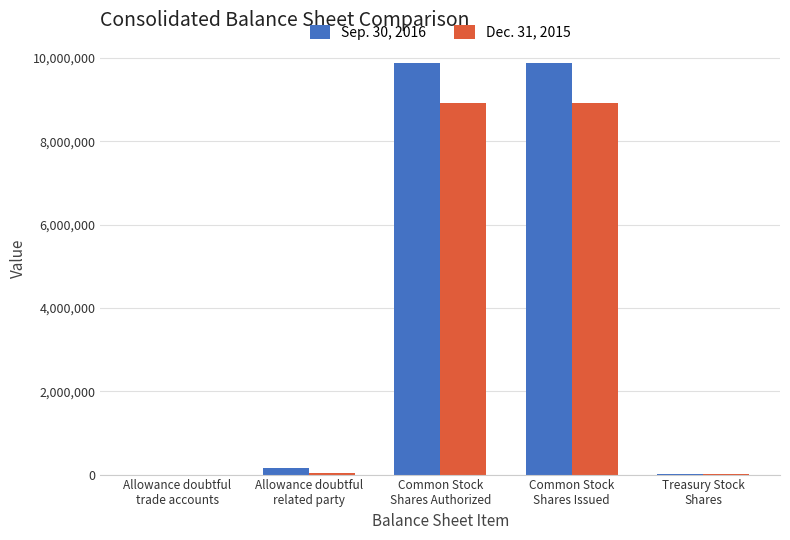

Are the bars horizontal?

No